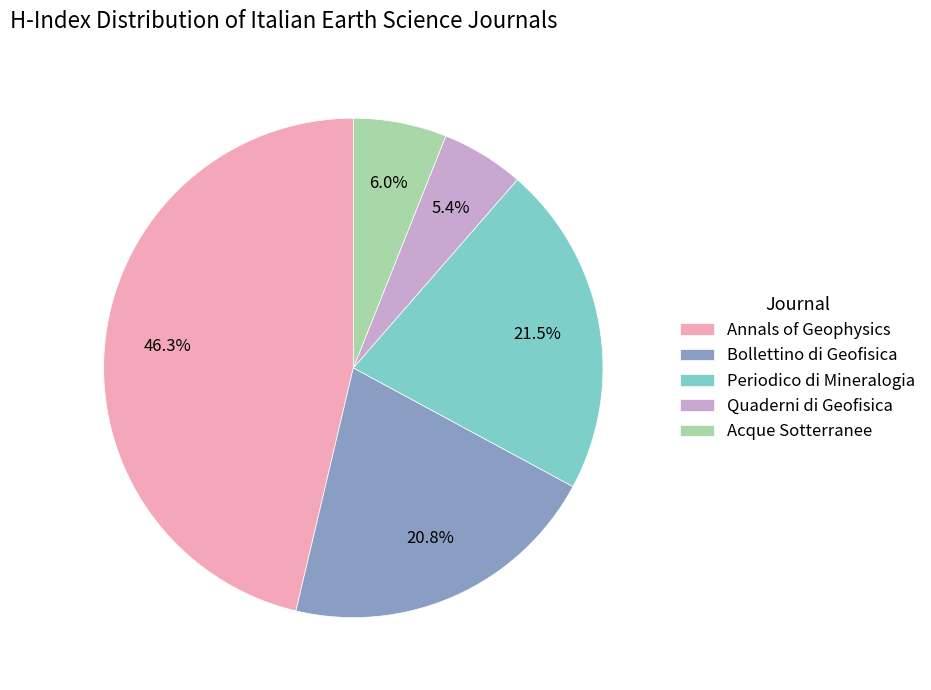

Does any single category account for the majority?

No